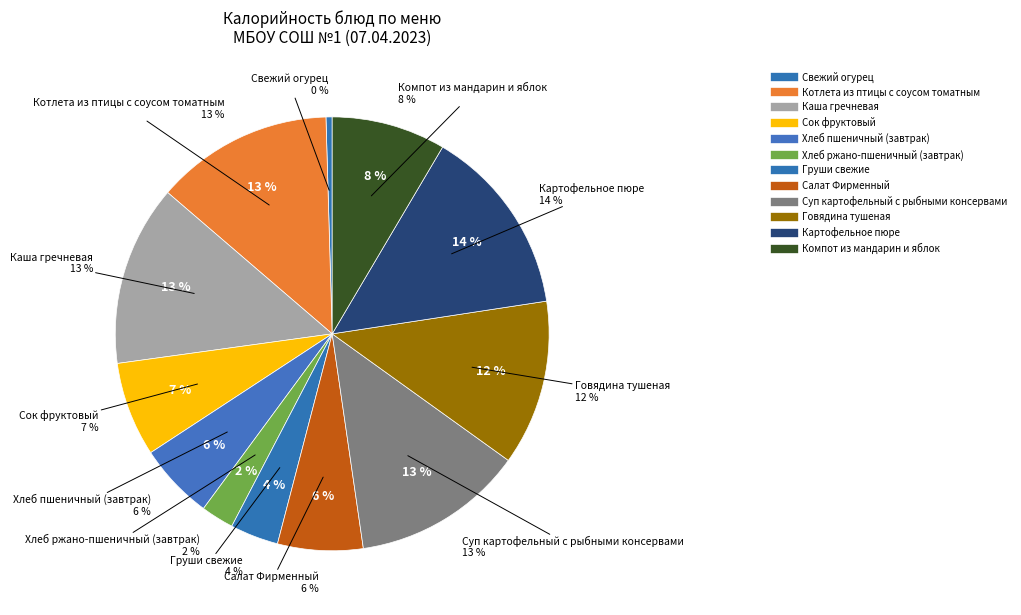

To the nearest percent, what is the combined percentage of Котлета из птицы с соусом томатным and Компот из мандарин и яблок?

22%